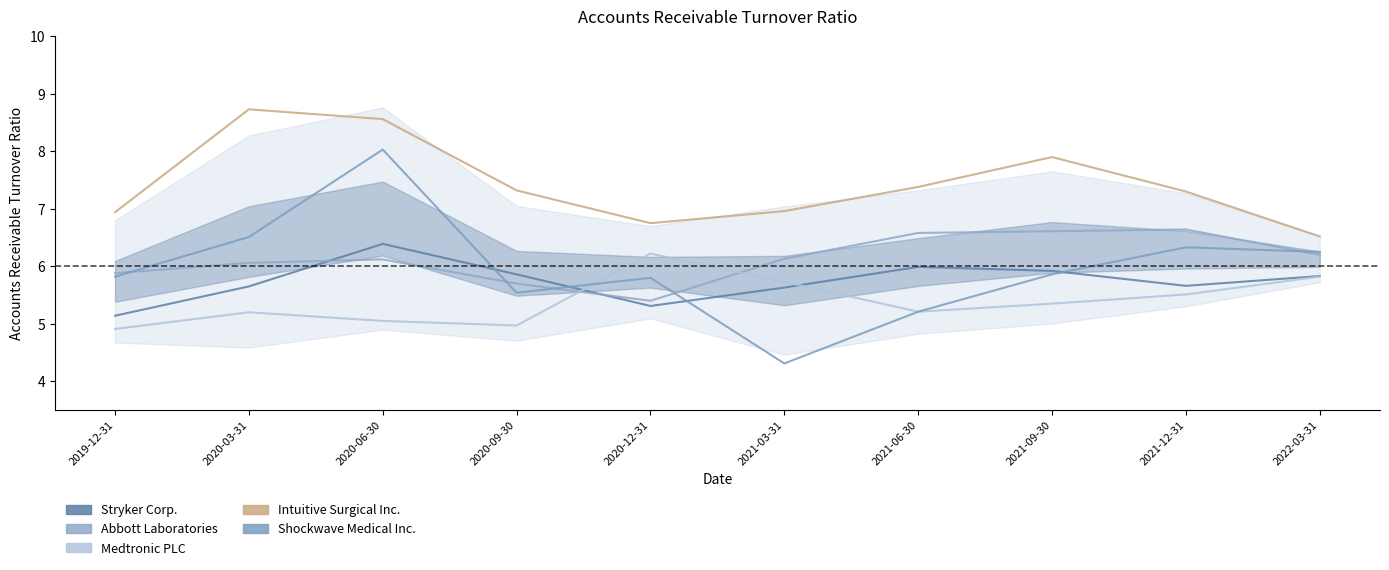

Which series has the largest total across all categories?

Intuitive Surgical Inc.